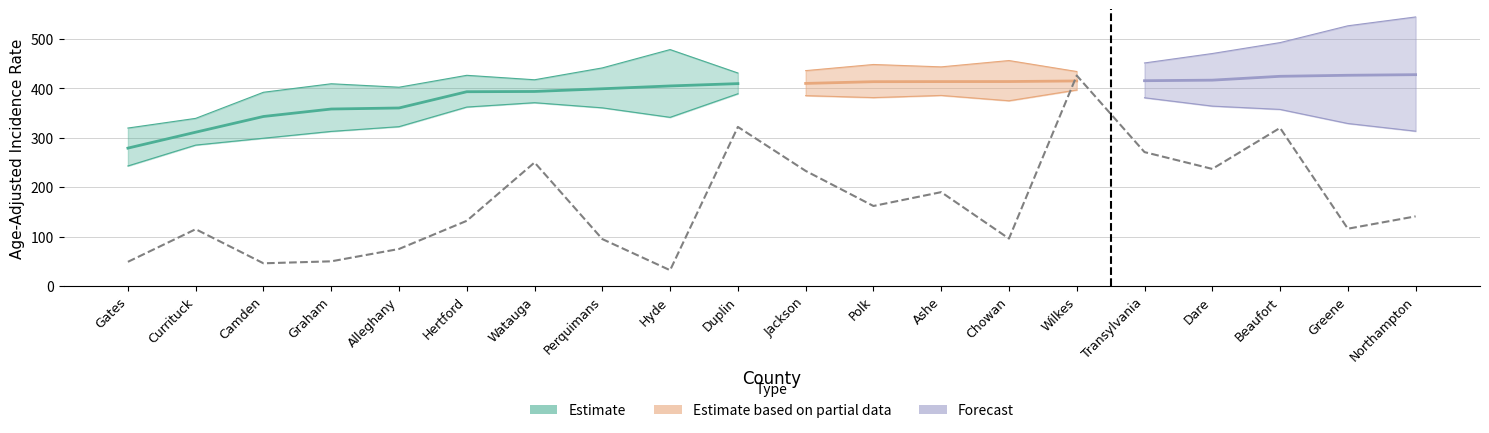

What is the total value across all series at Graham?

1130.4